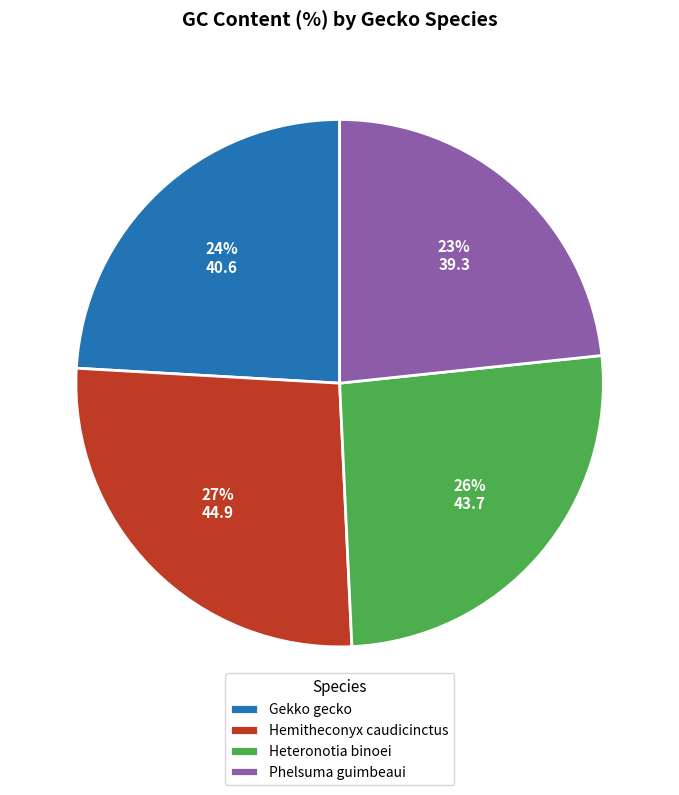

To the nearest percent, what is the average slice percentage?

25%